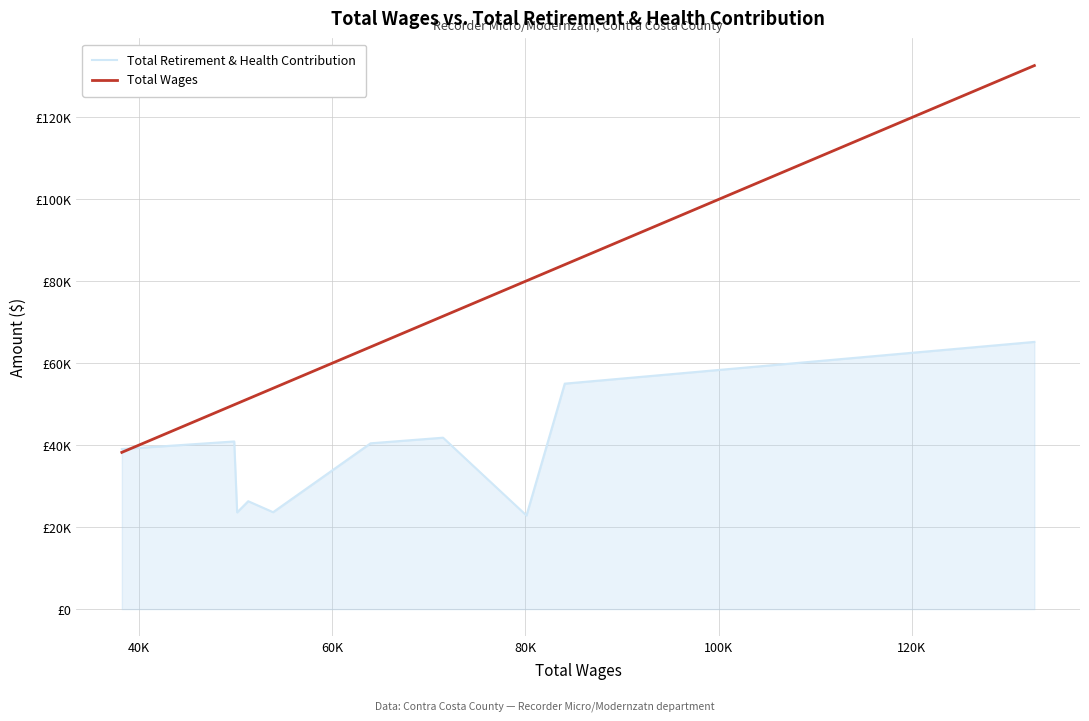

What are all the series names shown in the legend?

Total Retirement & Health Contribution, Total Wages